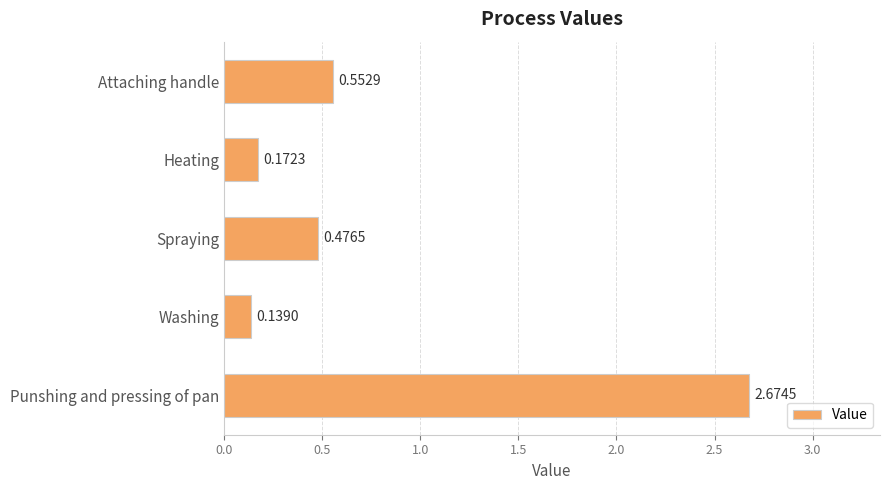

Count the number of categories in the chart.

5